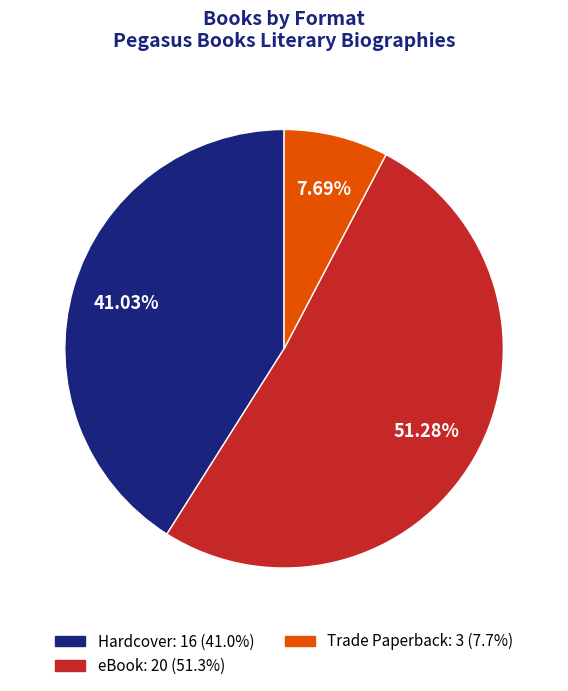

True or false: Hardcover accounts for 55% of the total.

False